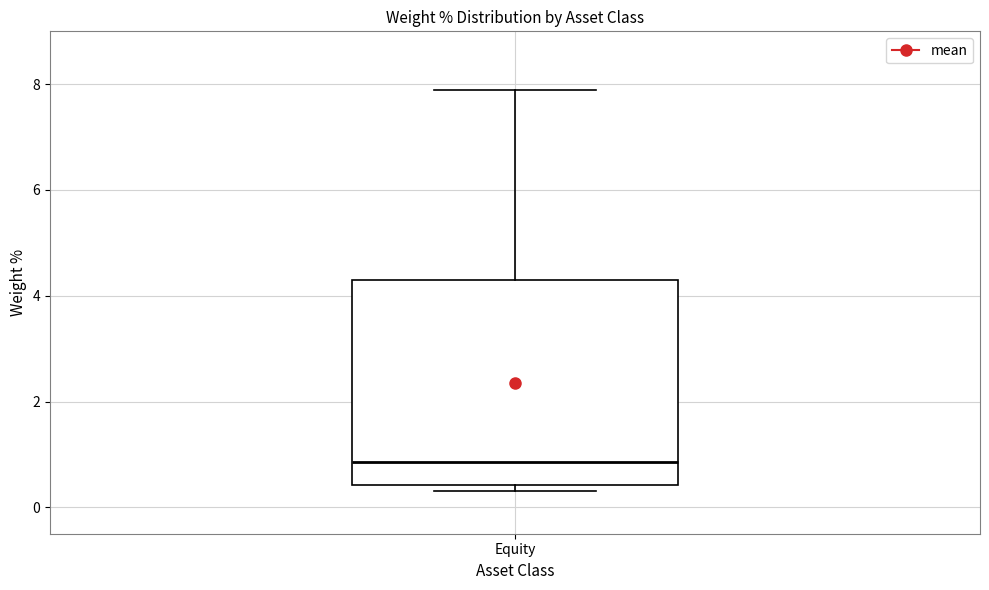

Read this box plot against the y-axis: the position of the median line, the range covered by the box, and the ends of both whiskers. The values are not printed on the chart, so give them approximately, as read against the axis.

median 0.8, box 0.4 to 4.4, whiskers 0.4 (just below the box's lower edge) to 7.8